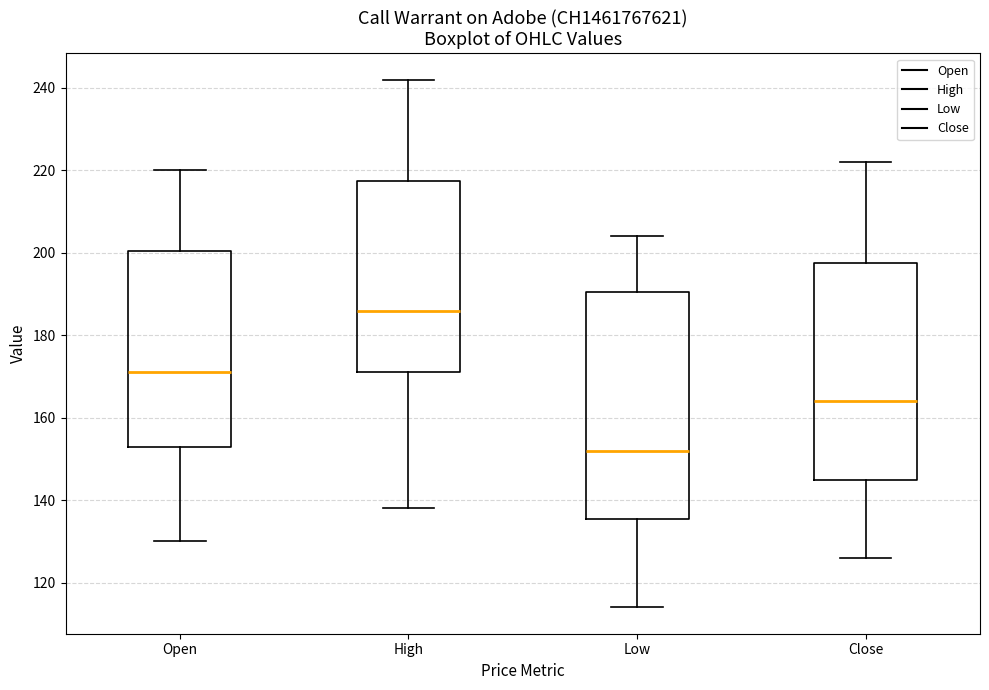

Where is the upper edge of the box for Low on the y-axis? The values are not printed on the chart, so give them approximately, as read against the axis.

190